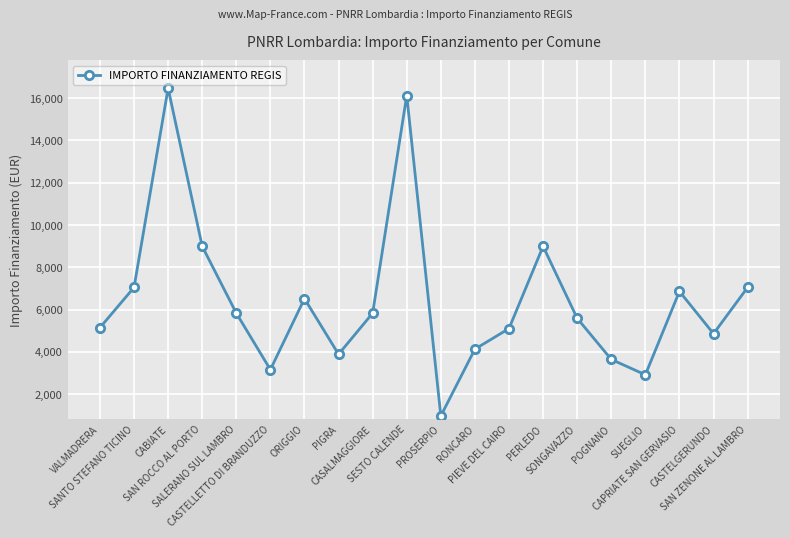

How many interior local peaks (higher than both neighbors) does the data have?

5